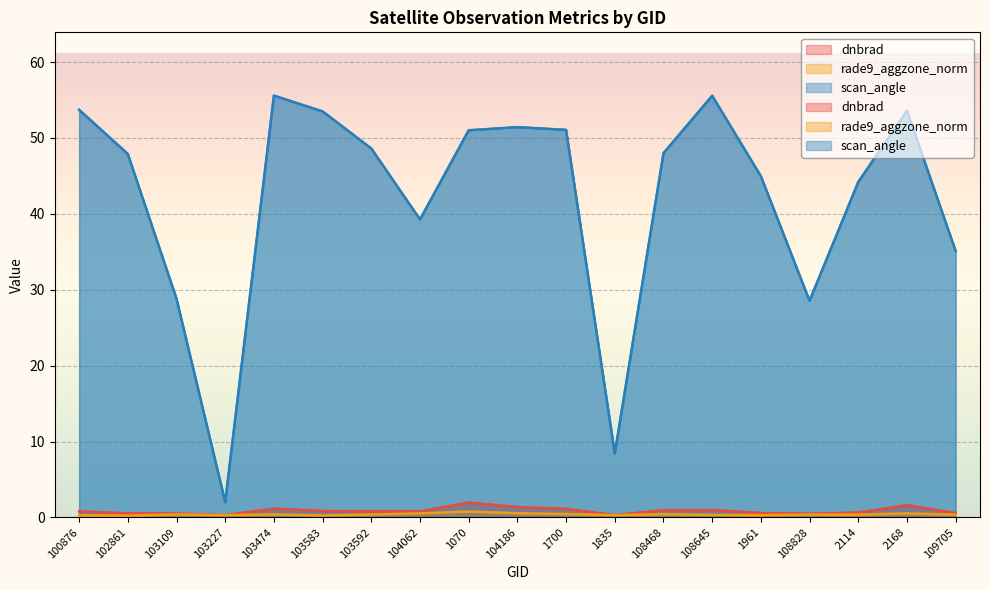

Reading right to left, transcribe all the data shown in this chart.

dnbrad: 0.6	1.6	0.6	0.5	0.6	1.0	0.9	0.3	1.1	1.4	2.0	0.8	0.8	0.8	1.1	0.3	0.5	0.5	0.8
rade9_aggzone_norm: 0.4	0.5	0.4	0.4	0.3	0.3	0.4	0.3	0.4	0.5	0.8	0.5	0.4	0.3	0.4	0.3	0.4	0.2	0.3
scan_angle: 35.1	53.6	44.2	28.5	45.0	55.6	48.0	8.4	51.1	51.4	51.0	39.3	48.6	53.5	55.6	2.0	28.8	47.9	53.7